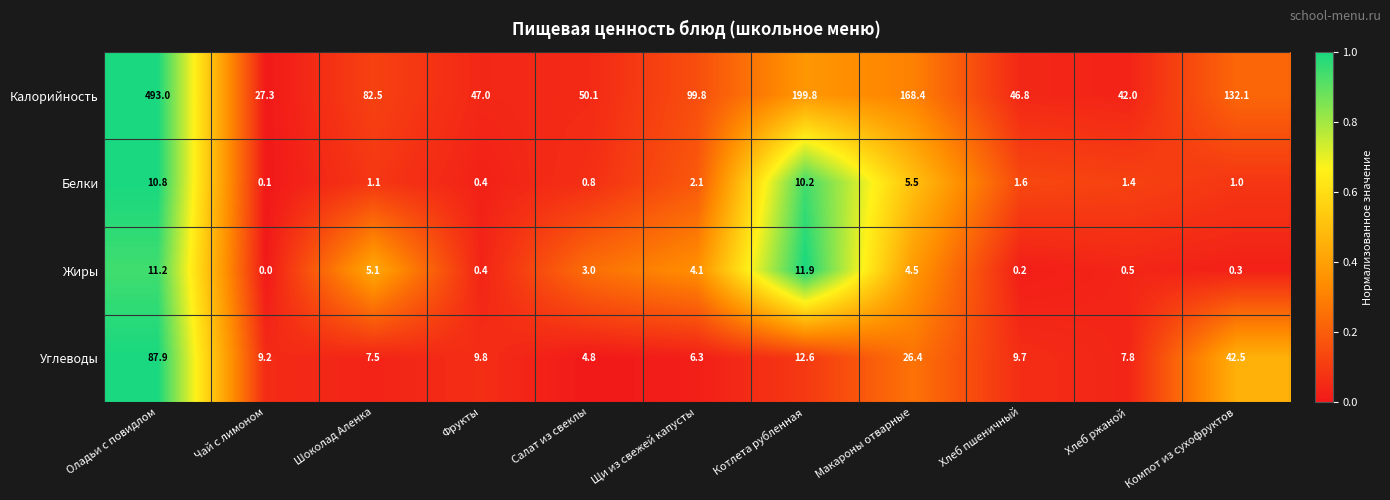

At how many categories does at least one series exceed 0?

11